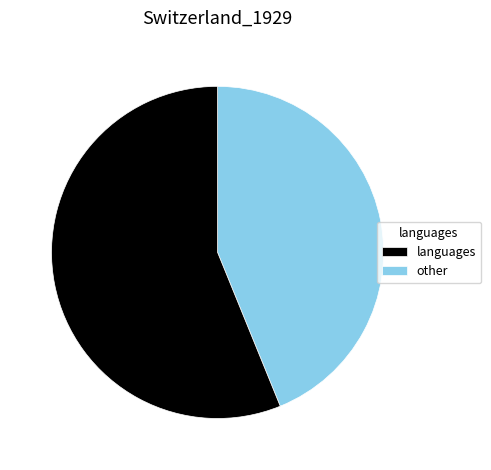

Is there any slice that represents more than half of the pie?

Yes